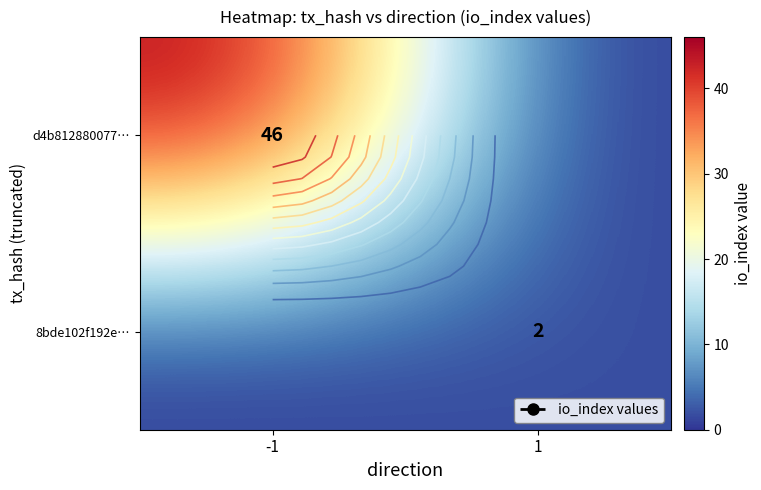

Rank the series by their maximum value, from lowest to highest.

8bde102f192e…, d4b812880077…